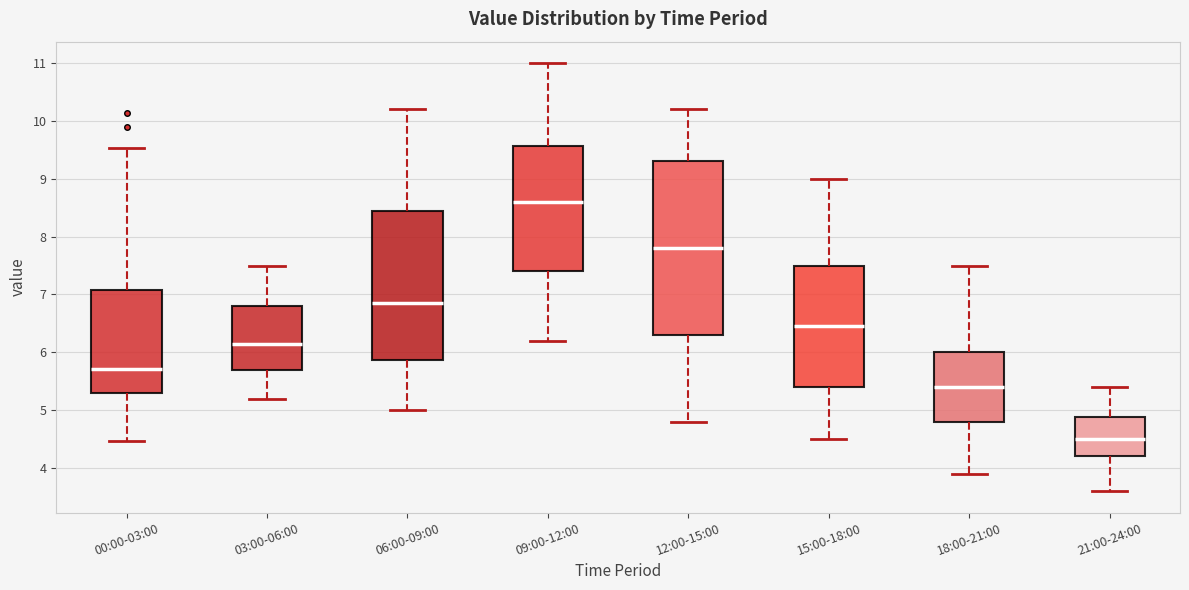

Reading left to right, read every box against the y-axis: the position of its median line, the range the box covers, and the ends of its whiskers. The values are not printed on the chart, so give them approximately, as read against the axis.

00:00-03:00: median 5.7, box 5.3 to 7.1, whiskers 4.5 to 9.5
03:00-06:00: median 6.2, box 5.7 to 6.8, whiskers 5.2 to 7.5
06:00-09:00: median 6.9, box 5.9 to 8.5, whiskers 5.0 to 10.2
09:00-12:00: median 8.6, box 7.4 to 9.6, whiskers 6.2 to 11.0
12:00-15:00: median 7.8, box 6.3 to 9.3, whiskers 4.8 to 10.2
15:00-18:00: median 6.5, box 5.4 to 7.5, whiskers 4.5 to 9.0
18:00-21:00: median 5.4, box 4.8 to 6.0, whiskers 3.9 to 7.5
21:00-24:00: median 4.5, box 4.2 to 4.9, whiskers 3.6 to 5.4